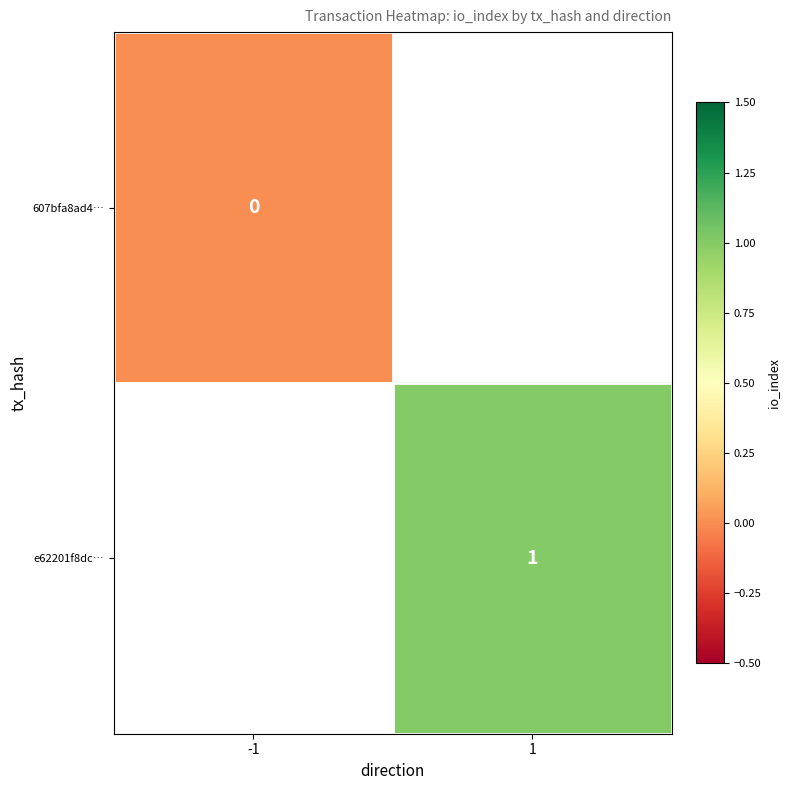

True or false: e62201f8dc… has a value of 1 at 1.

True